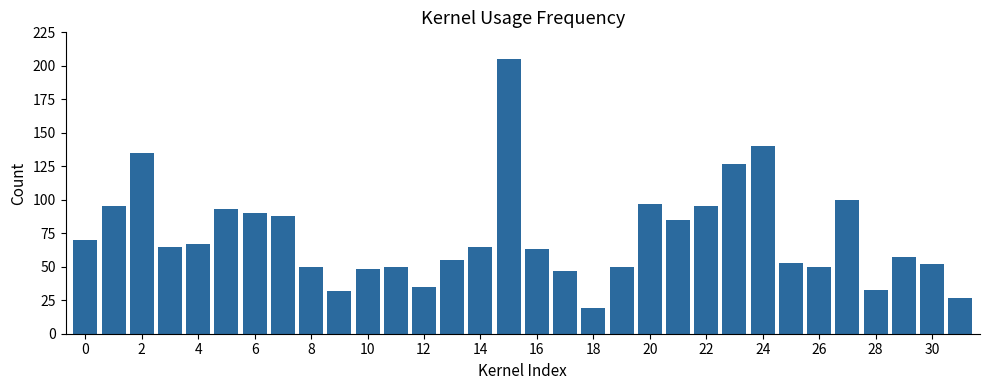

What is the sum of all values?

2338